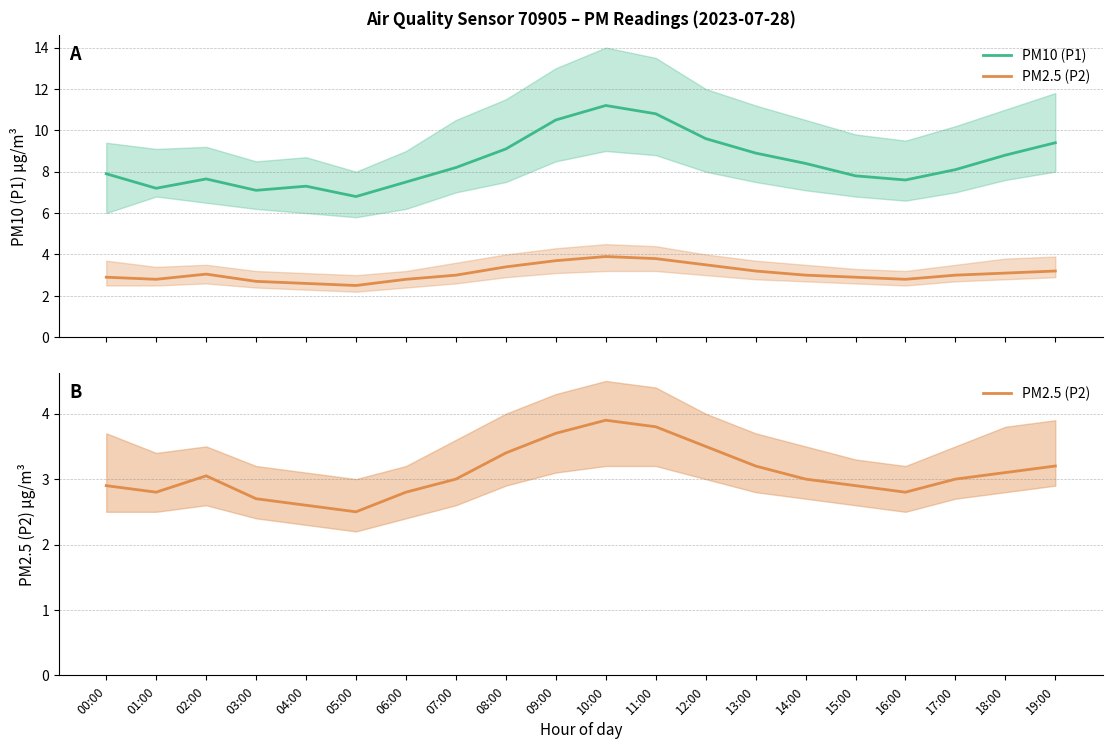

Reading right to left, transcribe all the data shown in this chart.

PM10 (P1): 9.4	8.8	8.1	7.6	7.8	8.4	8.9	9.6	10.8	11.2	10.5	9.1	8.2	7.5	6.8	7.3	7.1	7.7	7.2	7.9
PM2.5 (P2): 3.2	3.1	3.0	2.8	2.9	3.0	3.2	3.5	3.8	3.9	3.7	3.4	3.0	2.8	2.5	2.6	2.7	3.0	2.8	2.9